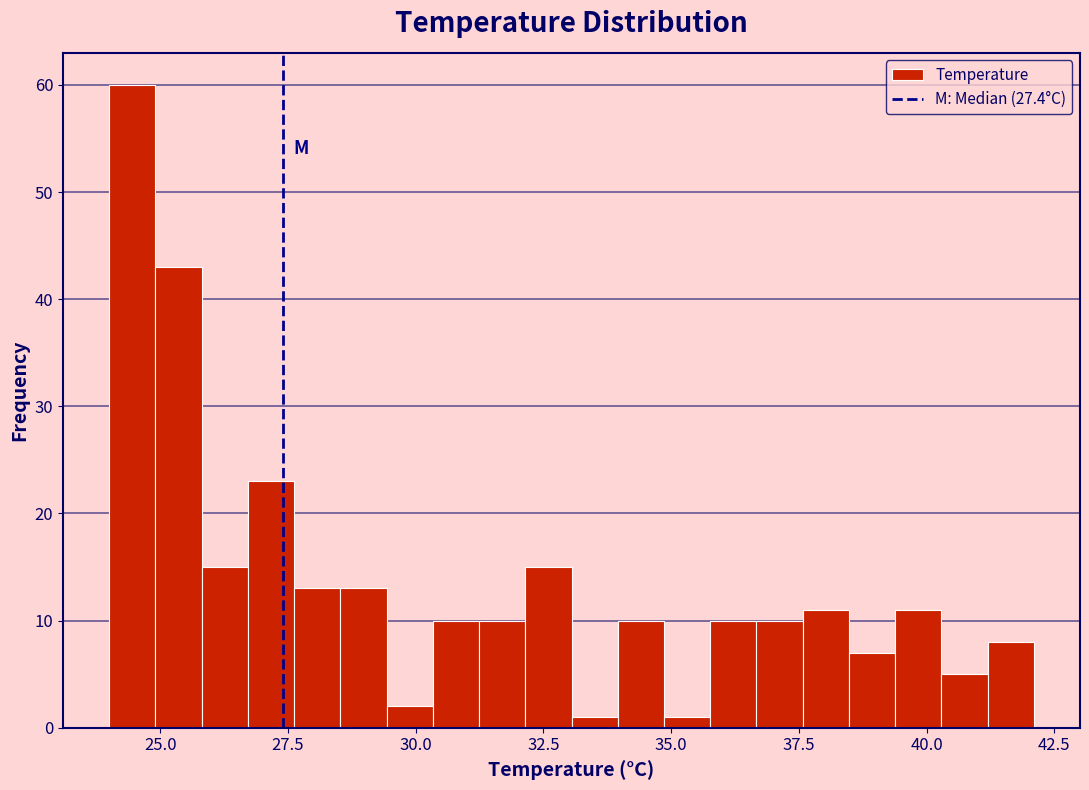

Around what value on the x-axis is the tallest bar? Give the approximate position of its centre, as read against the axis.

24.5